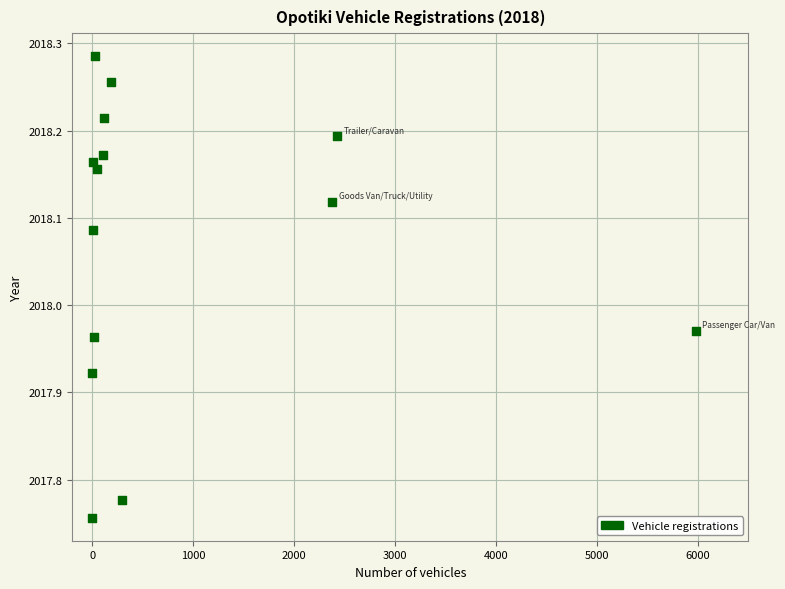

What is the range of Y values (max minus min)?

0.5